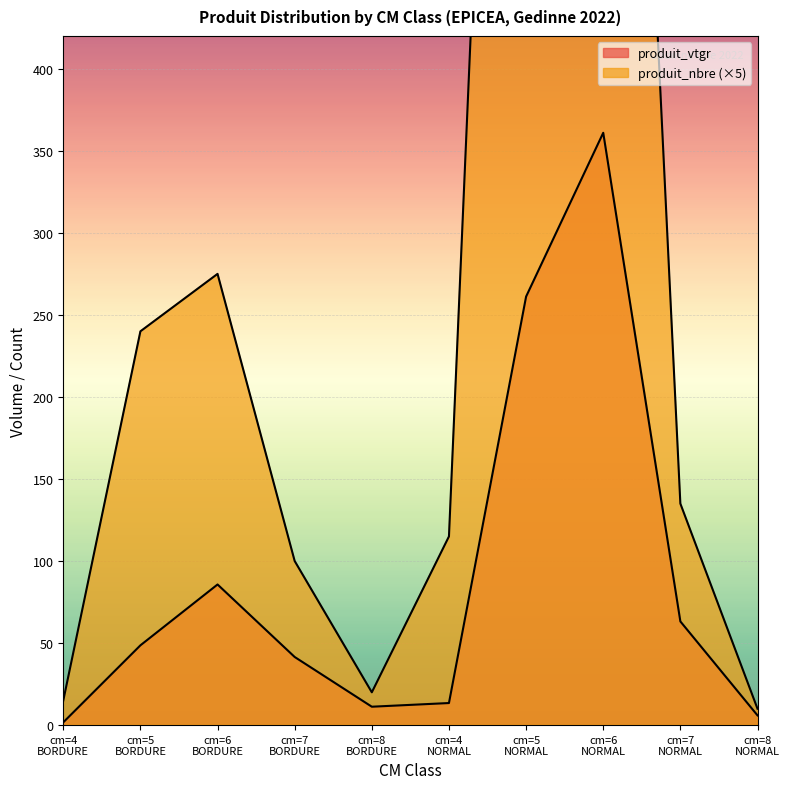

Which series has the widest spread of values?

produit_nbre